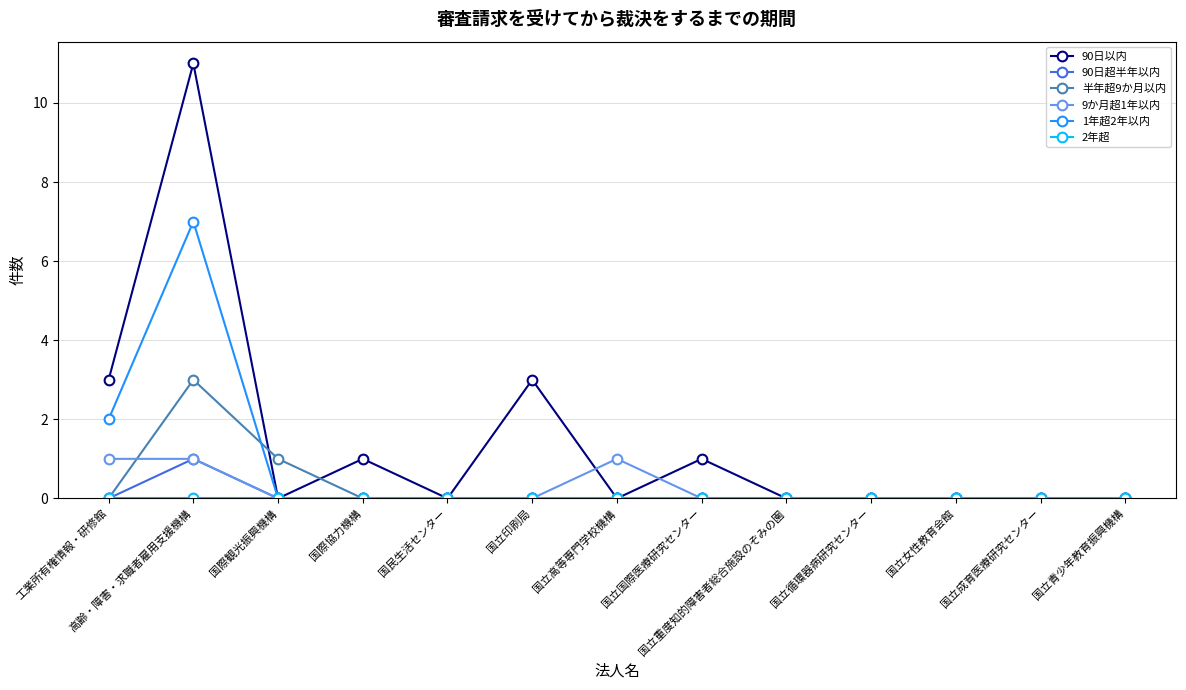

Count the 9か月超1年以内 values in the range 0 to 1.

13